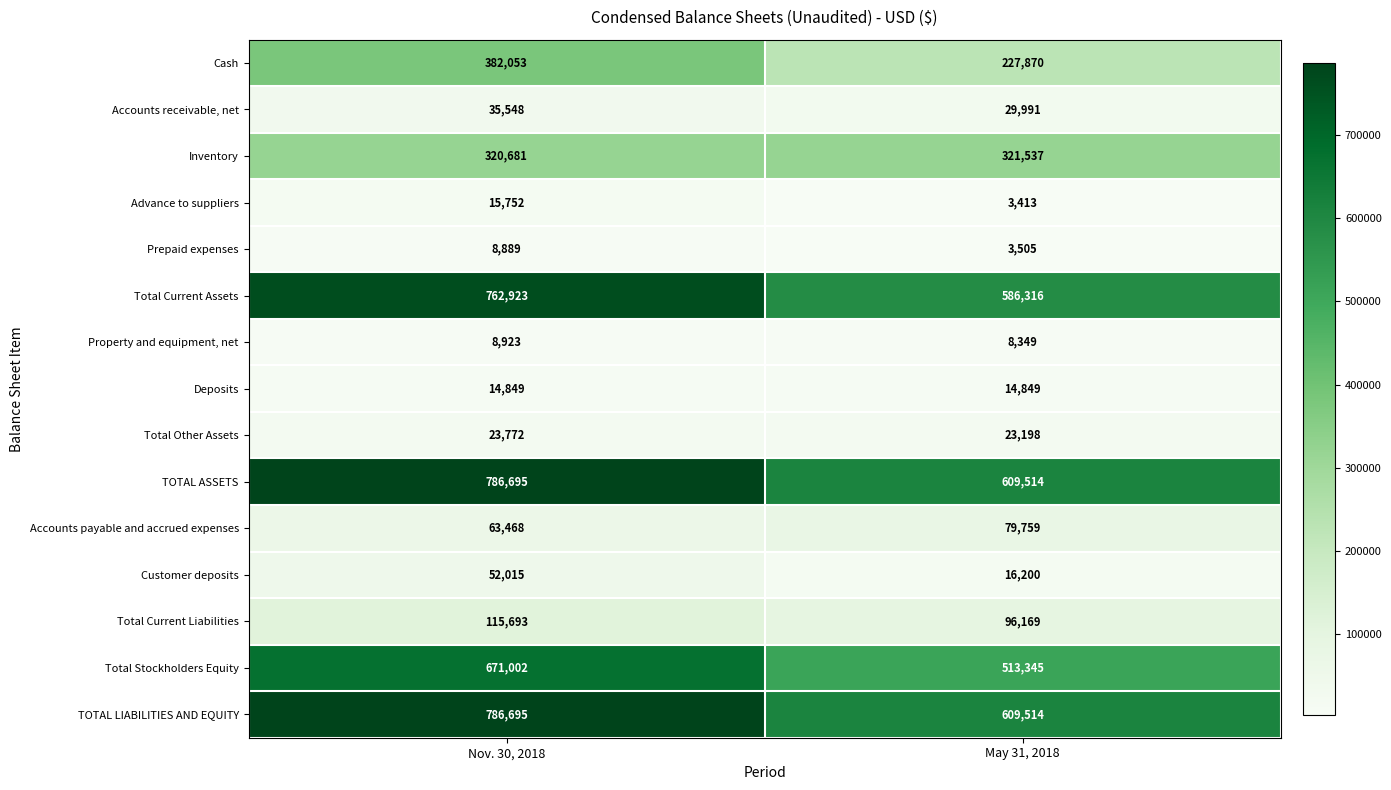

Reading right to left, list all the values displayed in this chart.

Cash: 227870	382053
Accounts receivable, net: 29991	35548
Inventory: 321537	320681
Advance to suppliers: 3413	15752
Prepaid expenses: 3505	8889
Total Current Assets: 586316	762923
Property and equipment, net: 8349	8923
Deposits: 14849	14849
Total Other Assets: 23198	23772
TOTAL ASSETS: 609514	786695
Accounts payable and accrued expenses: 79759	63468
Customer deposits: 16200	52015
Total Current Liabilities: 96169	115693
Total Stockholders Equity: 513345	671002
TOTAL LIABILITIES AND EQUITY: 609514	786695